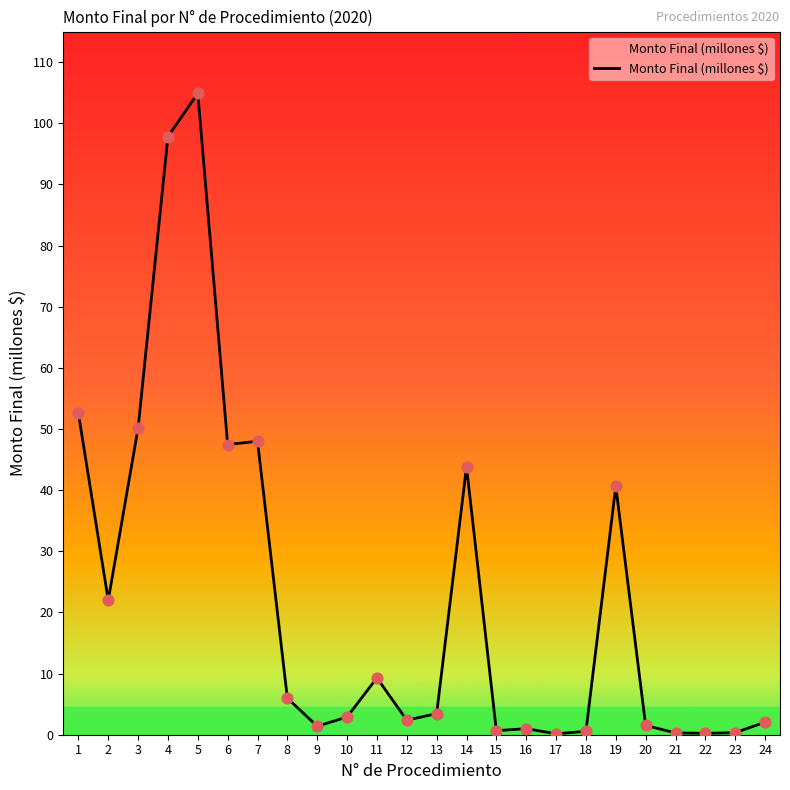

What is the ratio of the value at 14 to the value at 3?

0.9